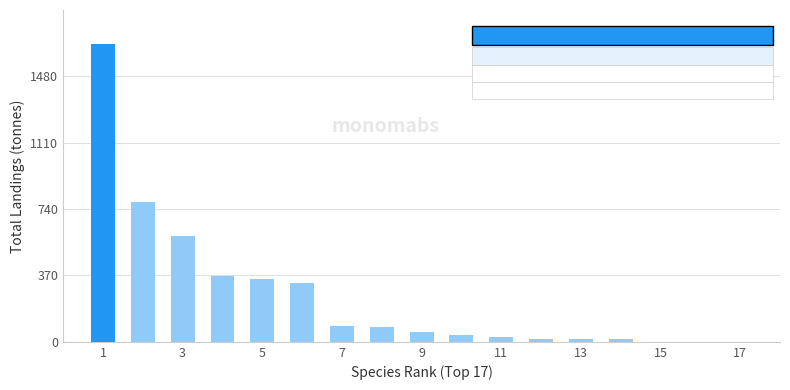

What is the maximum value shown in the chart?

1660.7